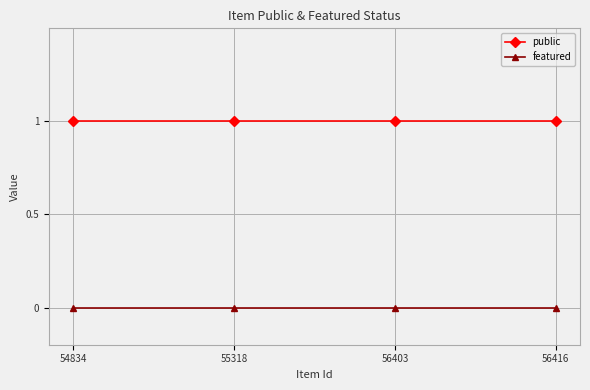

Rank the series by their average value, from lowest to highest.

featured, public